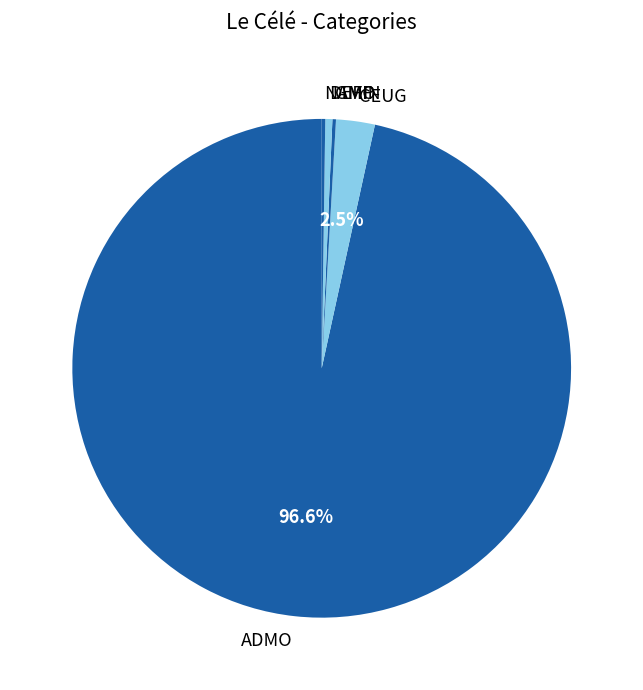

Do ADMO and DEFO together represent more than half of the pie?

Yes